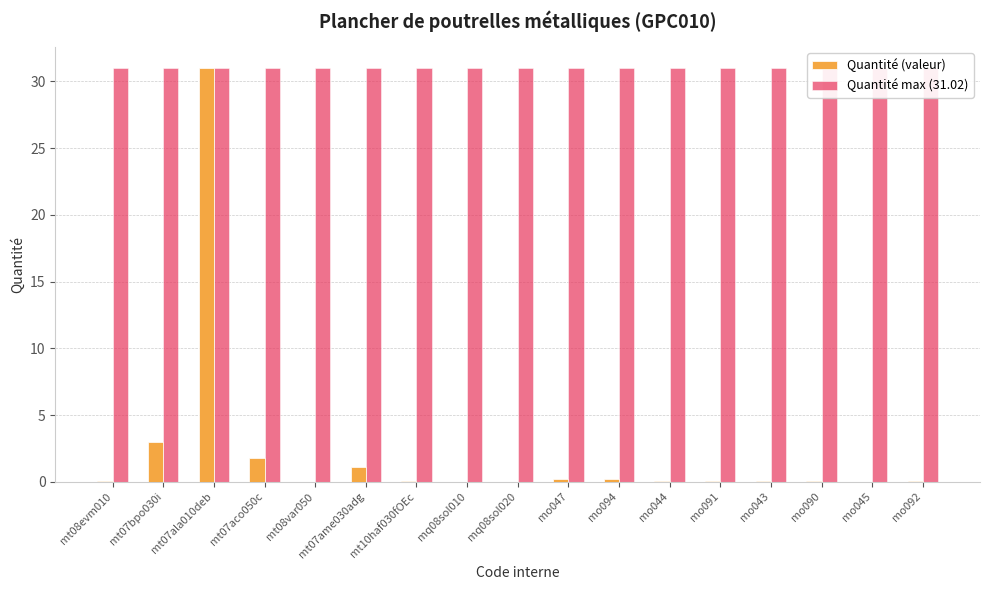

Reading right to left, what are all the values shown in this chart?

Quantité (valeur): 0.1	0.0	0.0	0.0	0.1	0.1	0.2	0.2	0.0	0.0	0.1	1.1	0.0	1.8	31.0	3.0	0.1
Quantité max (31.02): 31.0	31.0	31.0	31.0	31.0	31.0	31.0	31.0	31.0	31.0	31.0	31.0	31.0	31.0	31.0	31.0	31.0